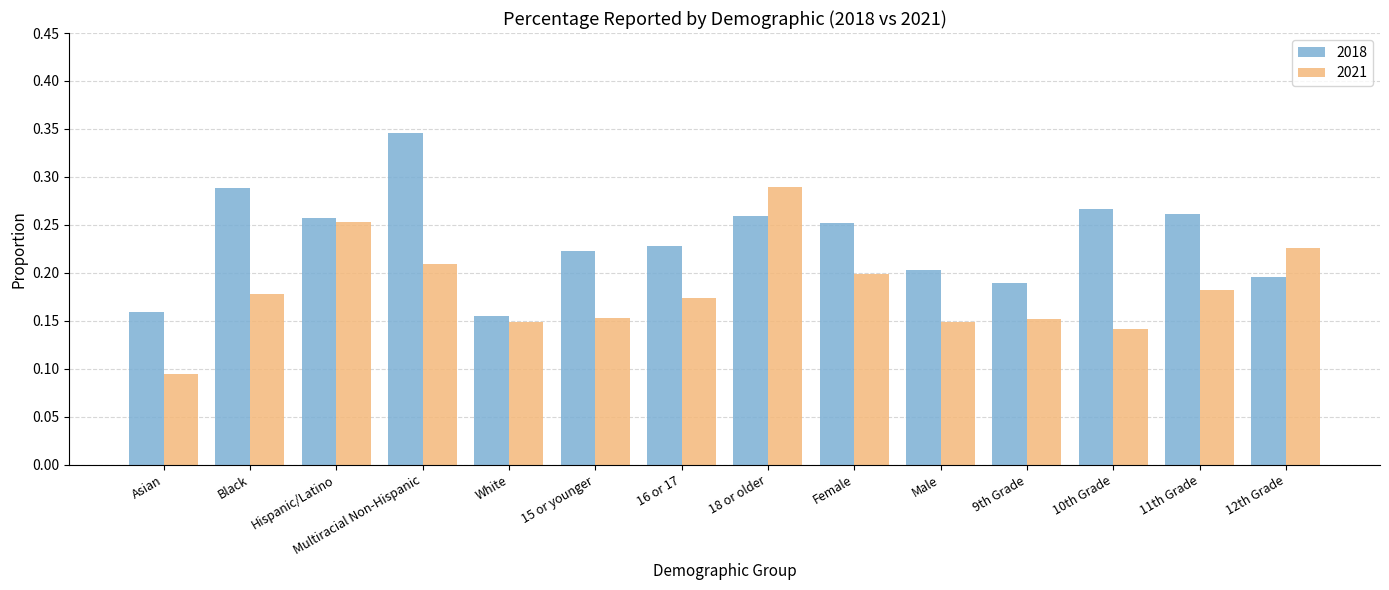

Count the 2021 values in the range 0 to 1.

14